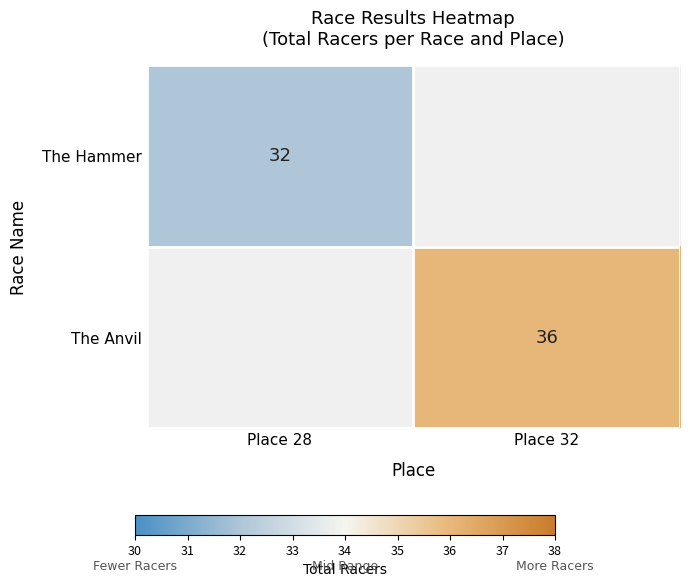

The value of The Hammer at Place 28 is 41.6. True or false?

False